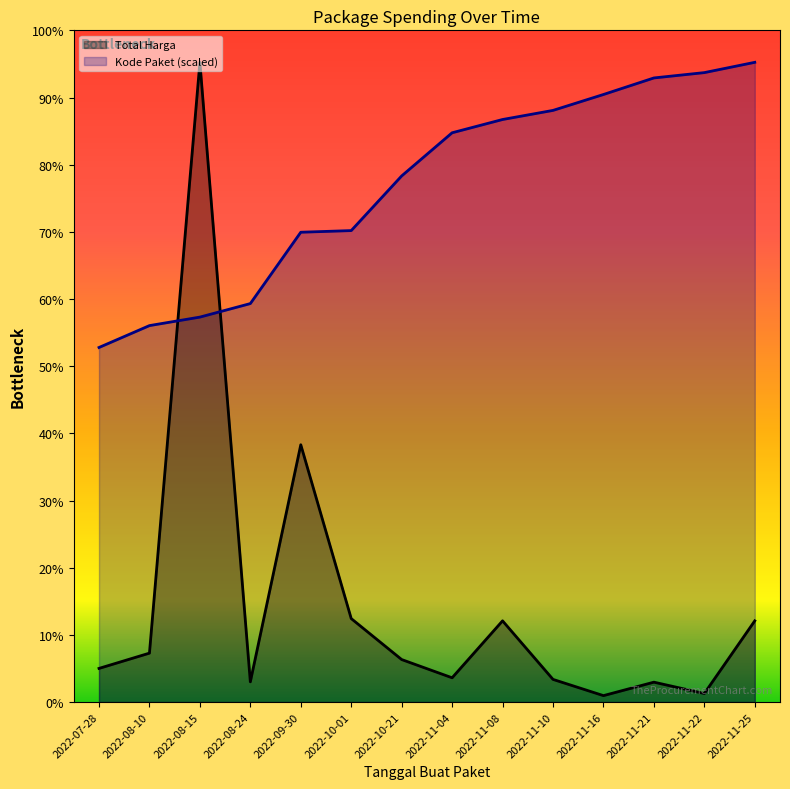

True or false: Total Harga has a value of 4778587.3 at 2022-11-10.

False